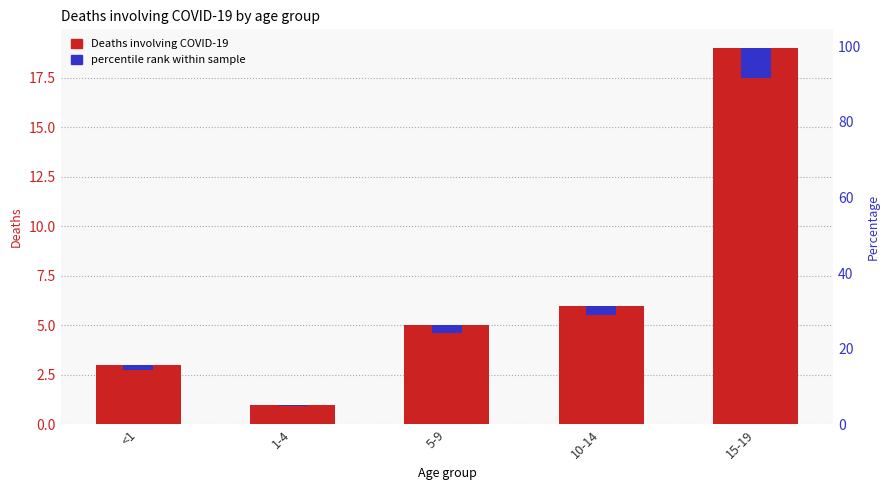

List the series in order of their peak value, highest first.

Deaths involving COVID-19, percentile rank within sample